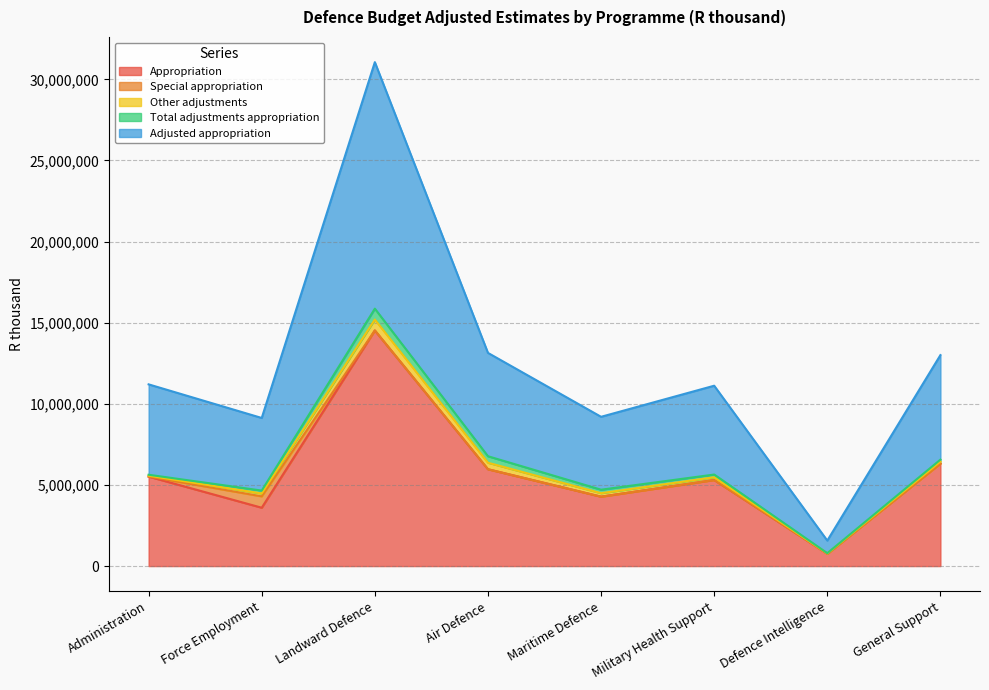

At which label does Total adjustments appropriation reach its peak?

Landward Defence